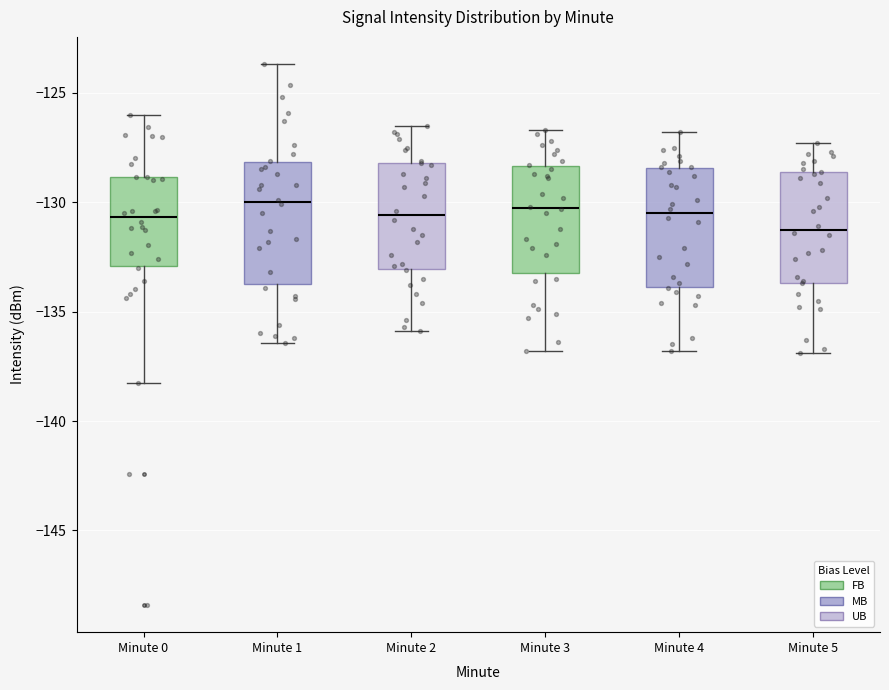

Reading left to right, transcribe this box plot: for each box, give where its median line is, the range the box spans, and where its two whiskers end, as read against the y-axis. The values are not printed on the chart, so give them approximately, as read against the axis.

Minute 0: median -130.5, box -133.0 to -129.0, whiskers -138.5 to -126.0
Minute 1: median -130.0, box -133.5 to -128.0, whiskers -136.5 to -123.5
Minute 2: median -130.5, box -133.0 to -128.0, whiskers -136.0 to -126.5
Minute 3: median -130.0, box -133.0 to -128.5, whiskers -137.0 to -126.5
Minute 4: median -130.5, box -134.0 to -128.5, whiskers -137.0 to -127.0
Minute 5: median -131.0, box -133.5 to -128.5, whiskers -137.0 to -127.5